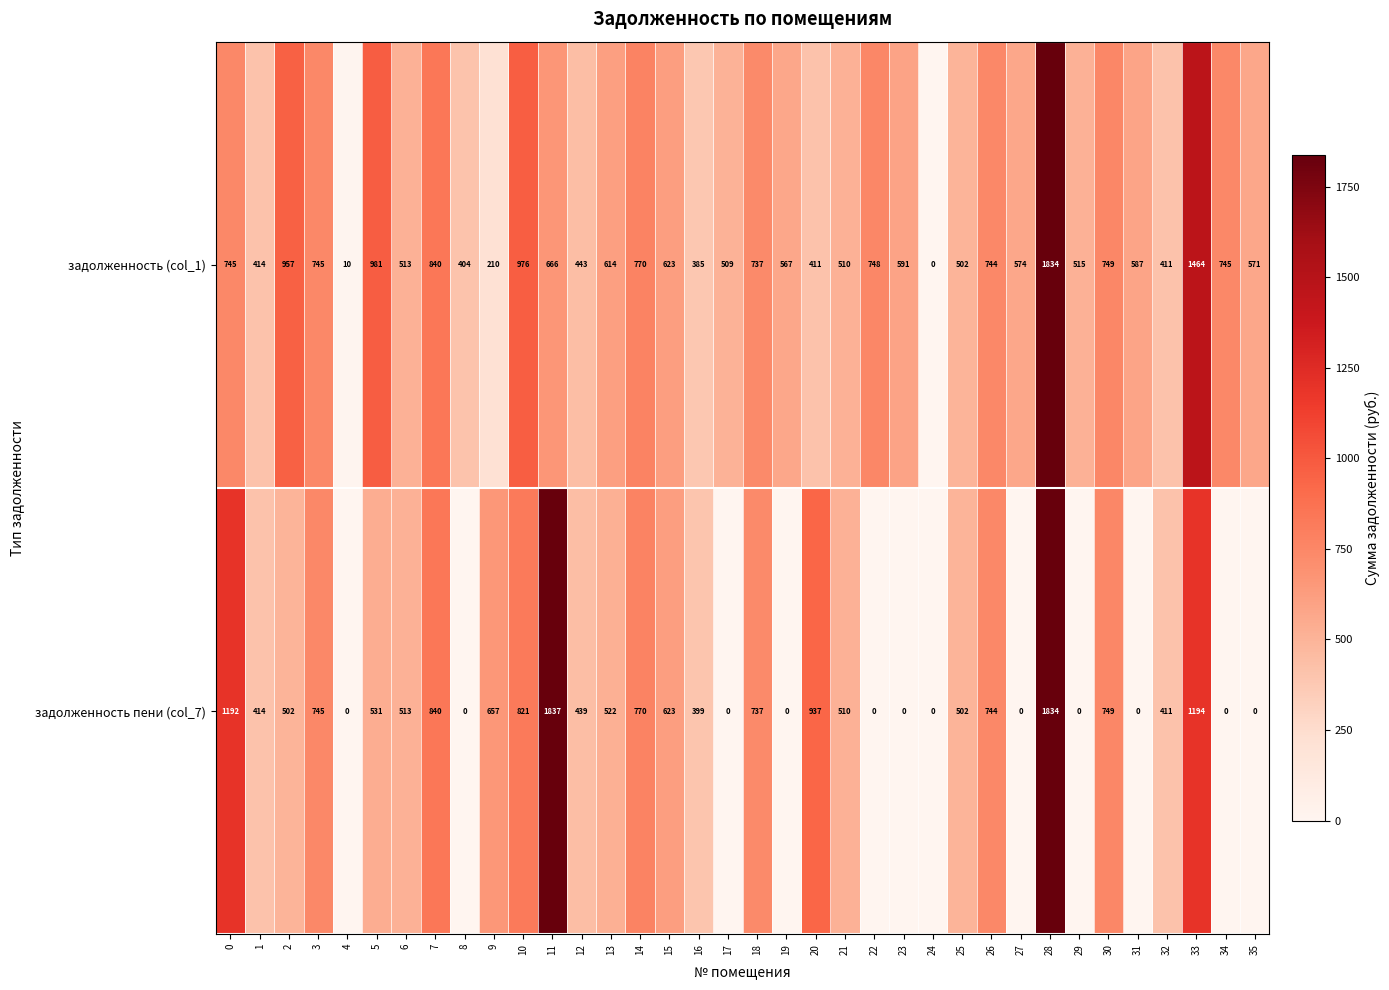

Which series has the widest spread of values?

задолженность пени (col_7)